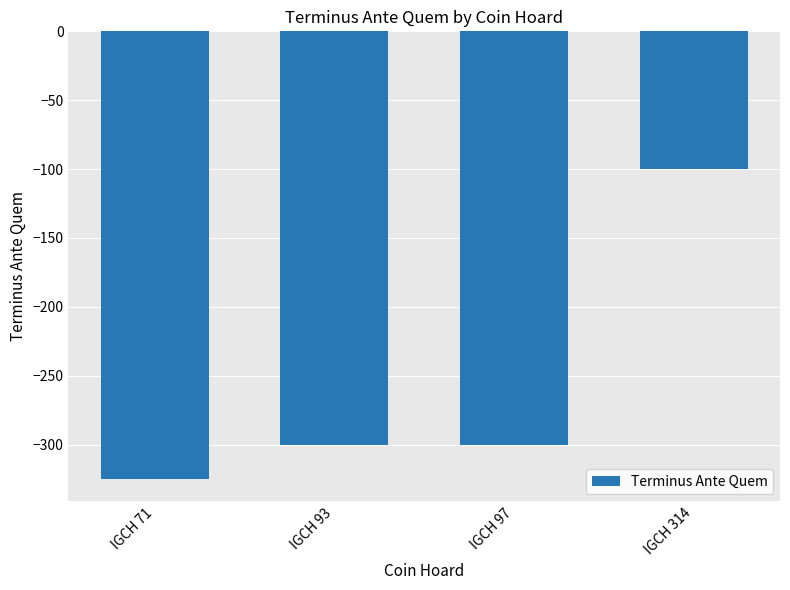

Which has a higher value, IGCH 71 or IGCH 97?

IGCH 97